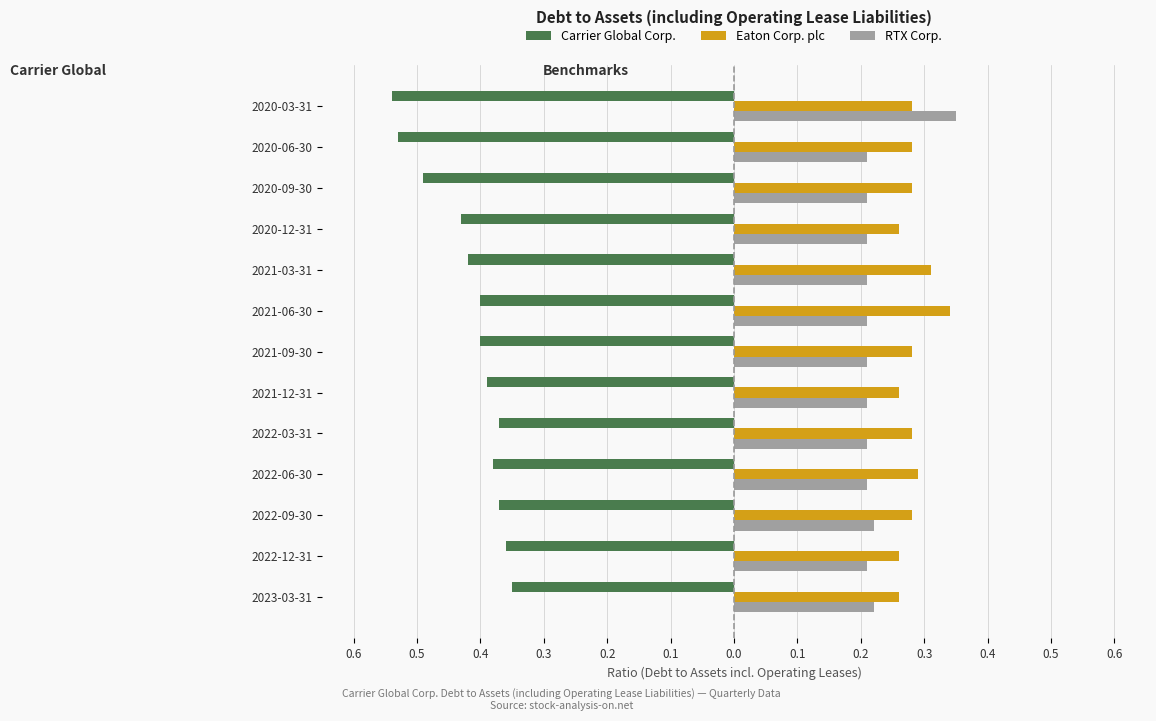

What are all the series names shown in the legend?

Carrier Global Corp., Eaton Corp. plc, RTX Corp.